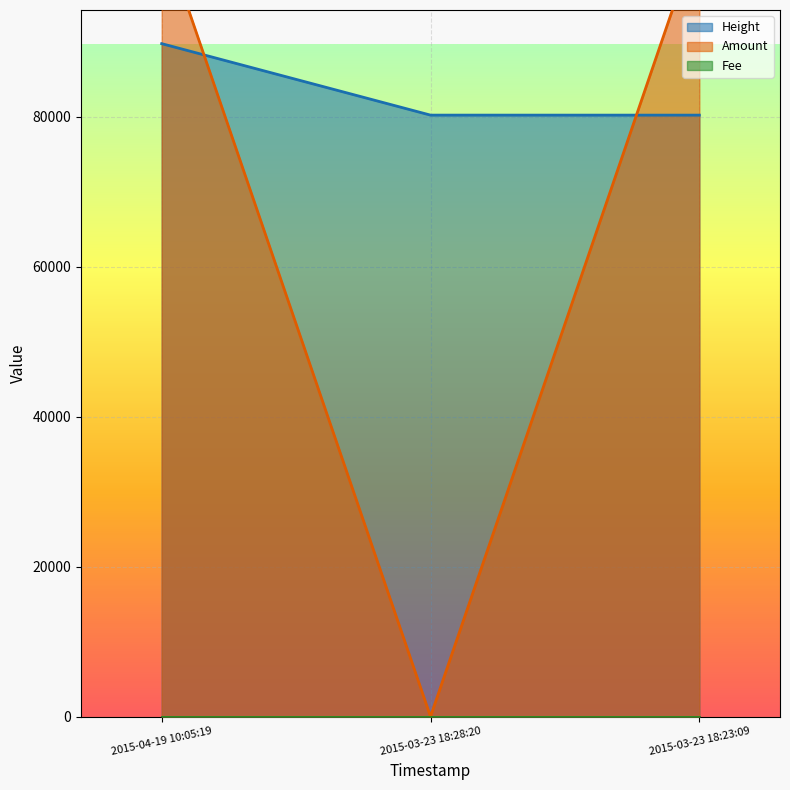

At how many categories does at least one series exceed 88967?

2